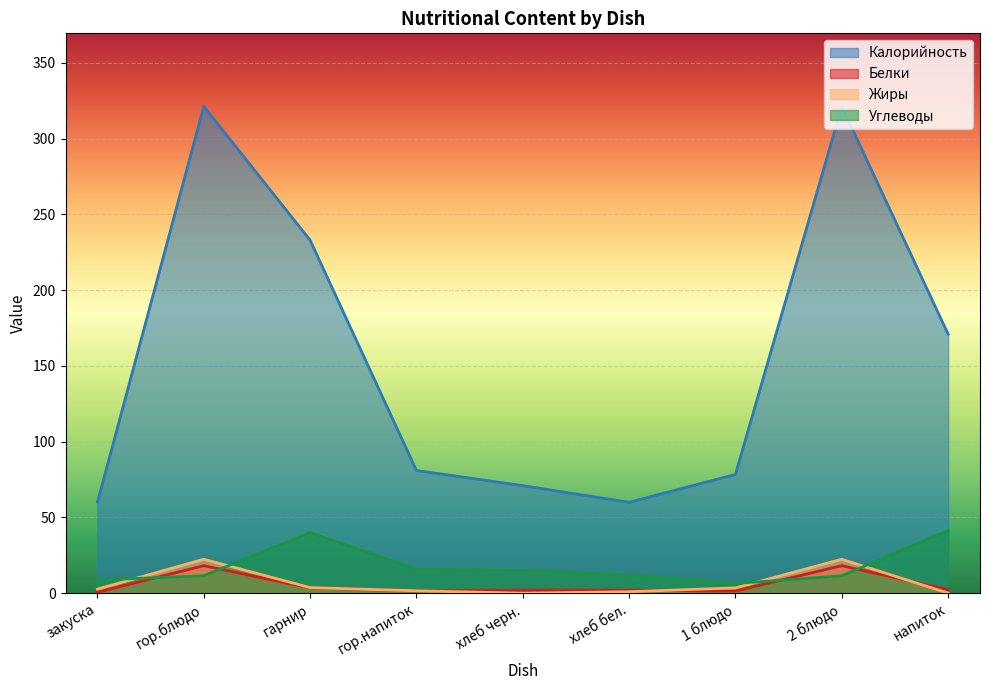

How many data points in Углеводы are above 12?

4